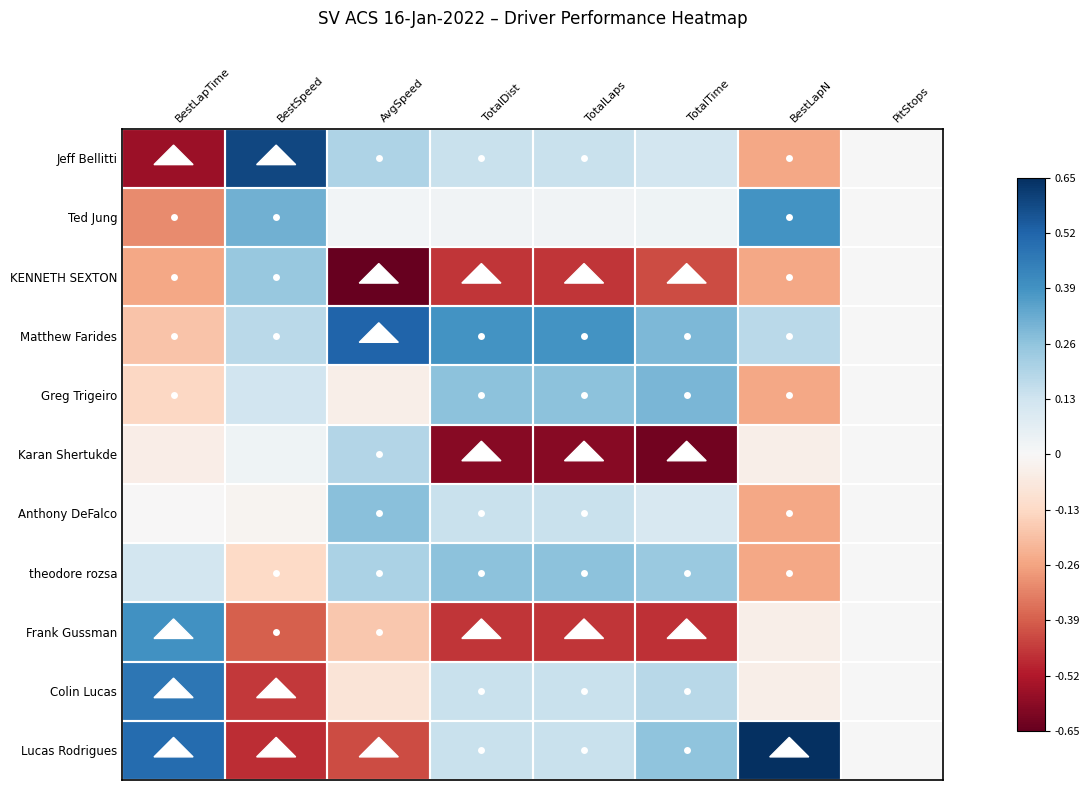

At which category is the sum across all series the highest?

AvgSpeed